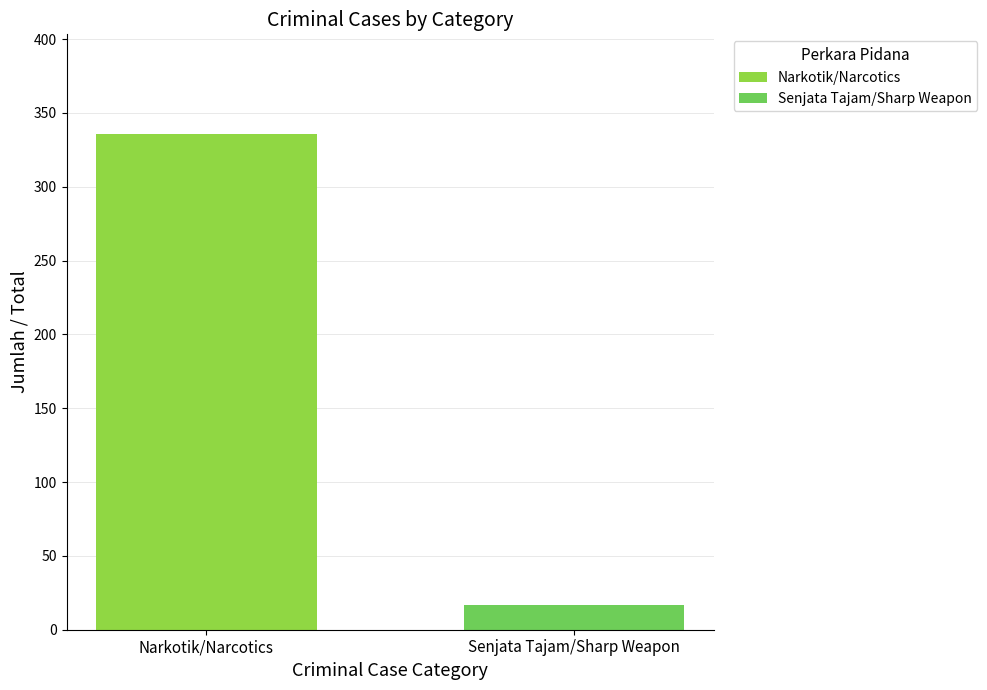

Rank the categories by value from lowest to highest.

Senjata Tajam/Sharp Weapon, Narkotik/Narcotics